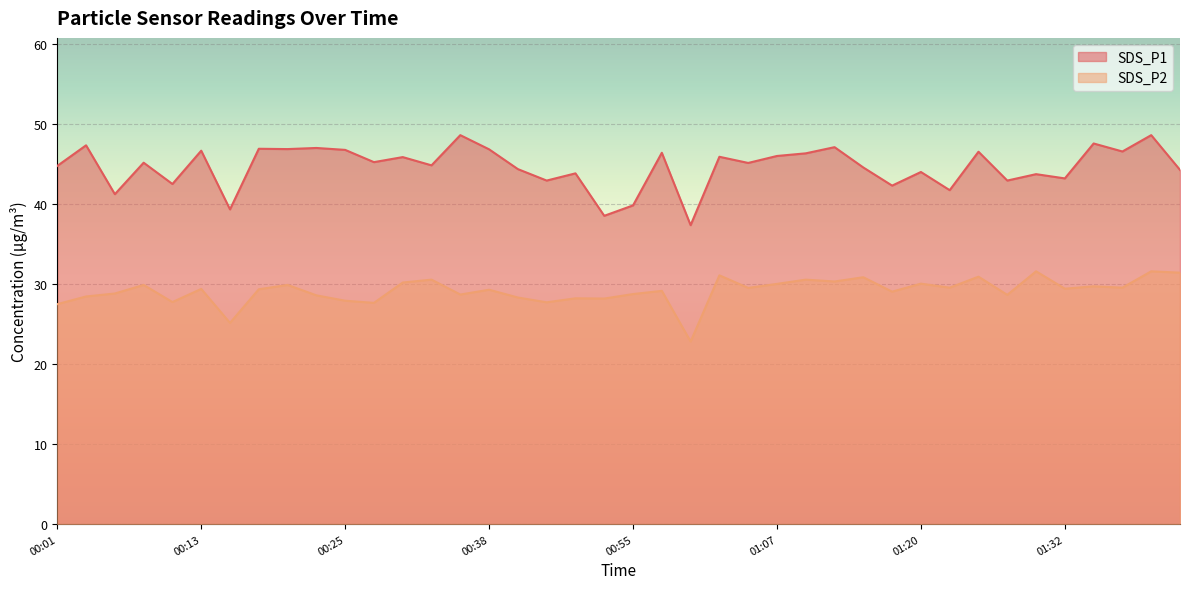

How many lines are shown in the chart?

2